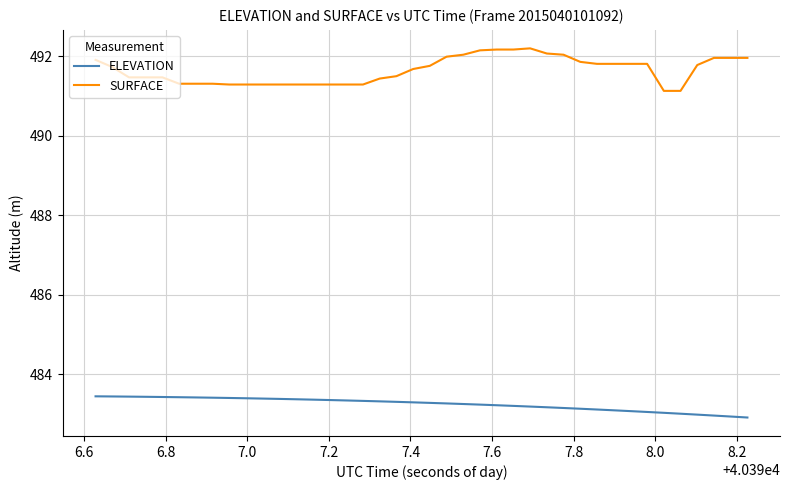

True or false: SURFACE and ELEVATION intersect in this chart.

False